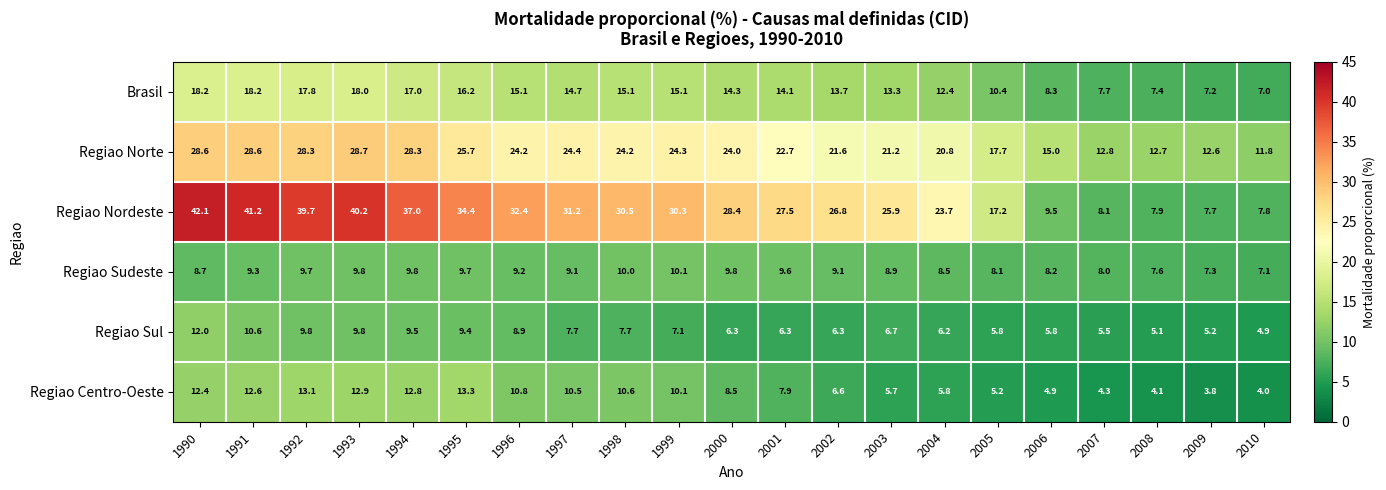

Is the value of Regiao Centro-Oeste at 1993 greater than the value of Brasil at 1992?

No